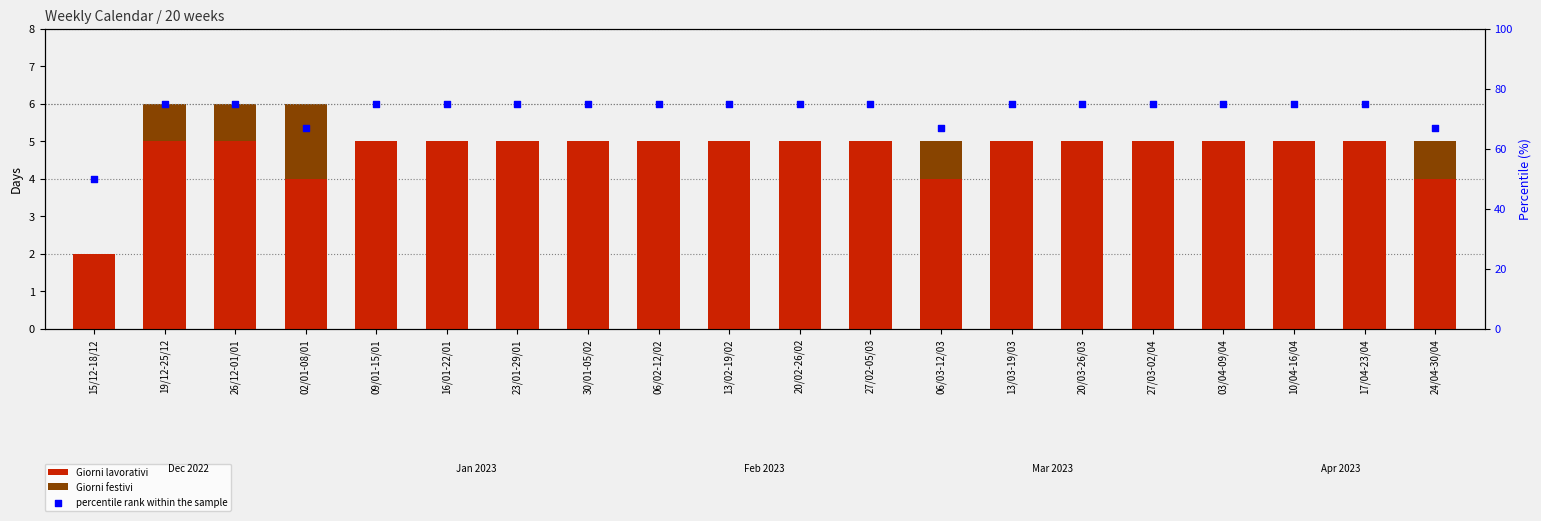

Which series reaches the minimum Y coordinate?

Giorni festivi